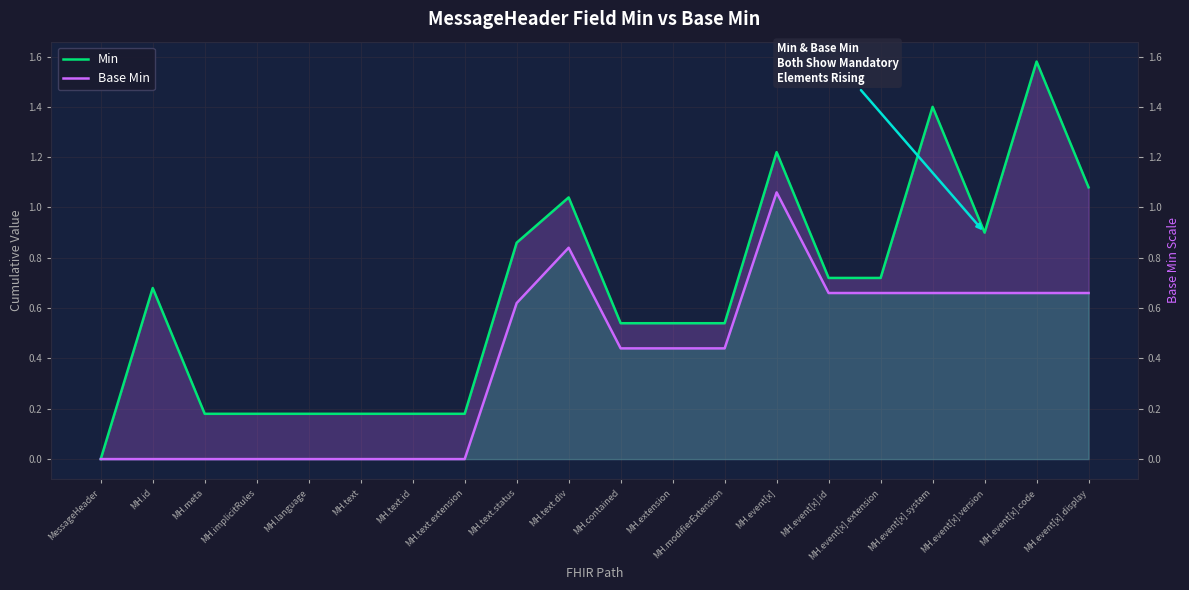

What is the value of the Min point at the 18th from the left?

0.9